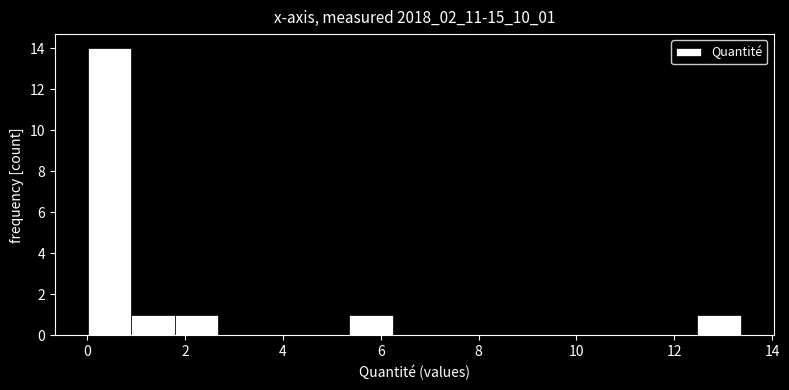

Reading left to right, list every bar in this chart as the range it spans on the x-axis followed by its height. Neither the bar edges nor the heights are printed on the chart, so give them approximately, as read against the axes.

0.0 to 0.8: 14
0.8 to 1.8: 1
1.8 to 2.6: 1
2.6 to 3.6: 0
3.6 to 4.4: 0
4.4 to 5.4: 0
5.4 to 6.2: 1
6.2 to 7.2: 0
7.2 to 8.0: 0
8.0 to 9.0: 0
9.0 to 9.8: 0
9.8 to 10.6: 0
10.6 to 11.6: 0
11.6 to 12.4: 0
12.4 to 13.4: 1